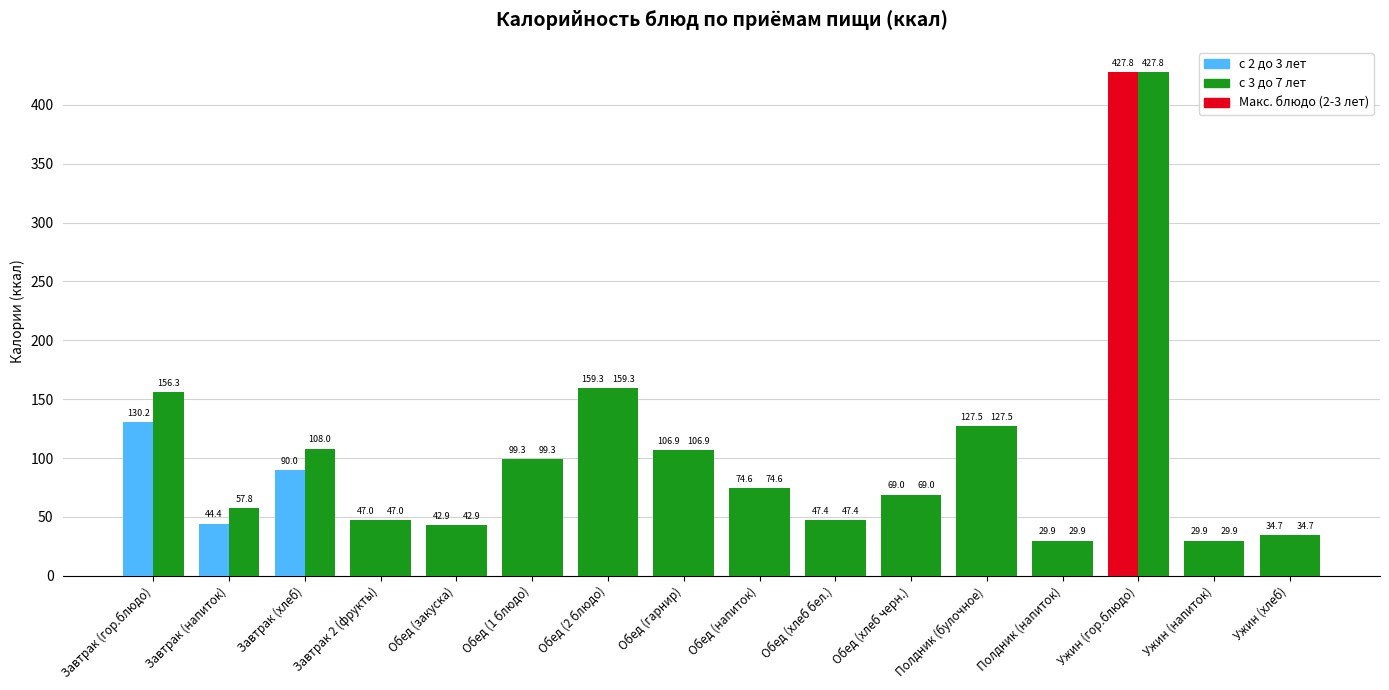

What is the value of the с 3 до 7 лет bar at the 9th from the left?

74.6